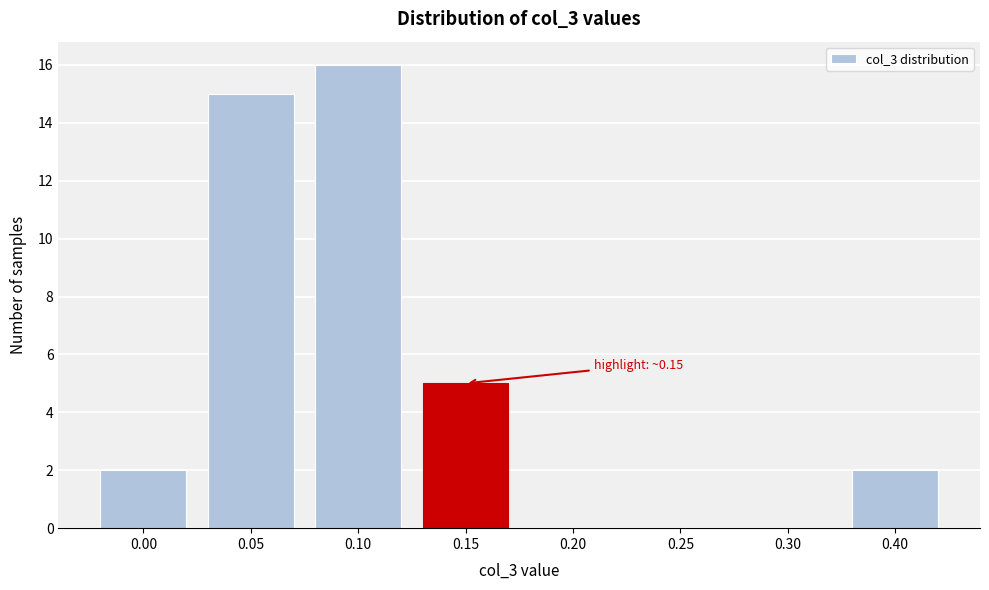

Reading right to left, what are all the values shown in this chart?

0.40=2	0.30=0	0.25=0	0.20=0	0.15=5	0.10=16	0.05=15	0.00=2